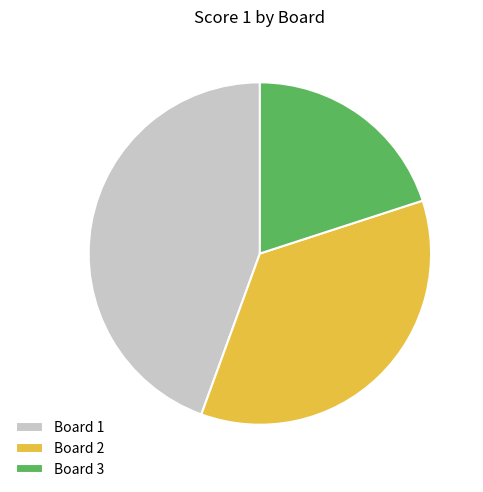

Is the sum of Board 1 and Board 2 greater than half?

Yes